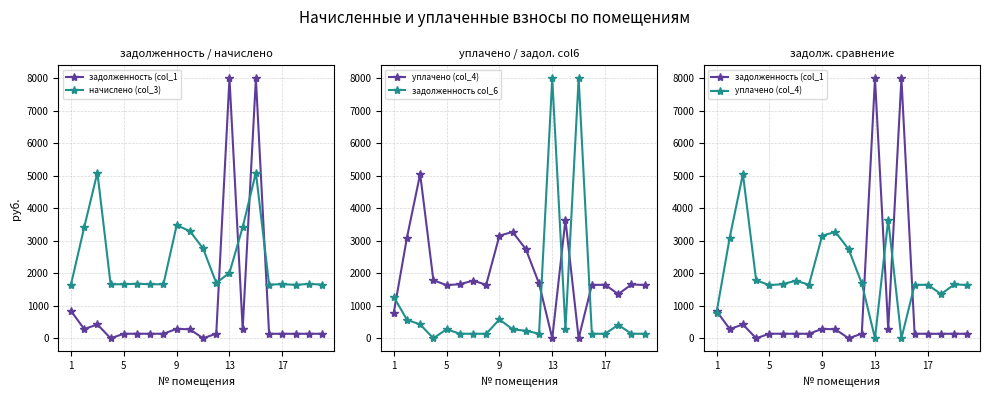

How many lines are shown in the chart?

4